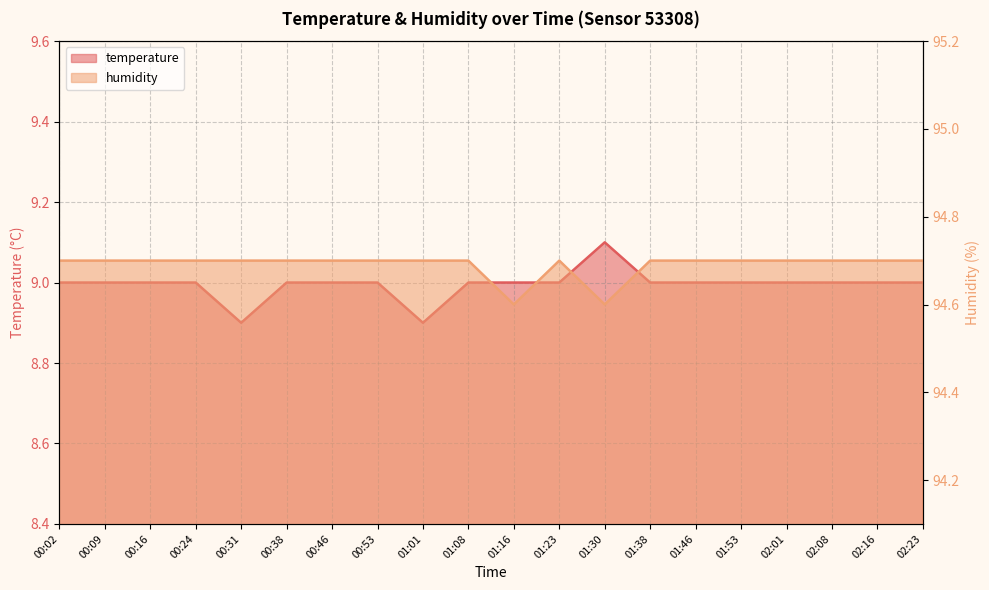

True or false: humidity and temperature intersect in this chart.

False